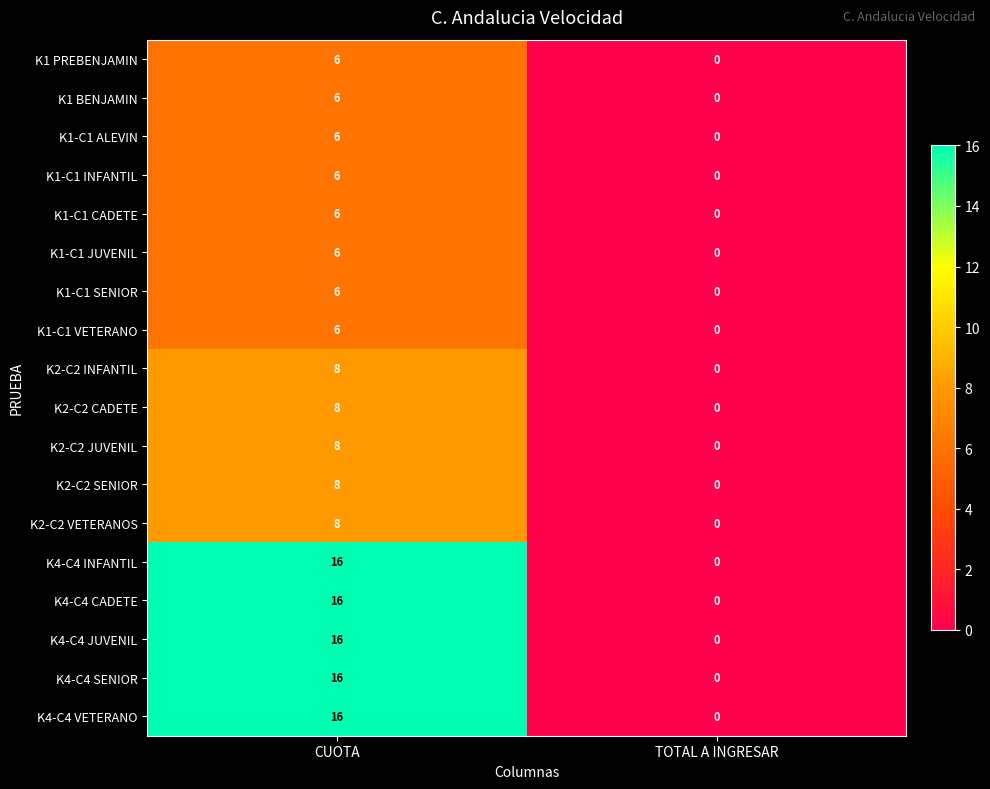

At which category does the chart reach its minimum across all series?

TOTAL A INGRESAR